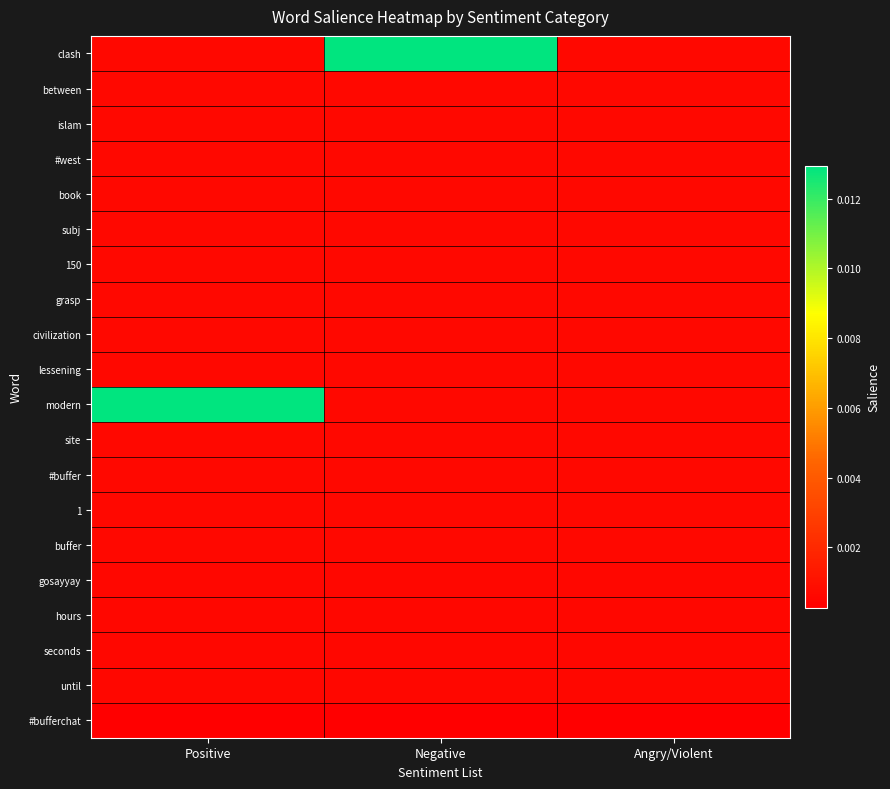

At which category is the sum across all series the highest?

Positive